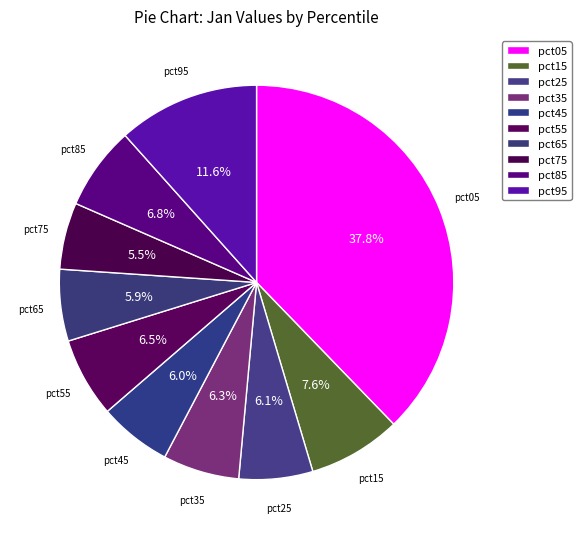

How many slices are in this pie chart?

10